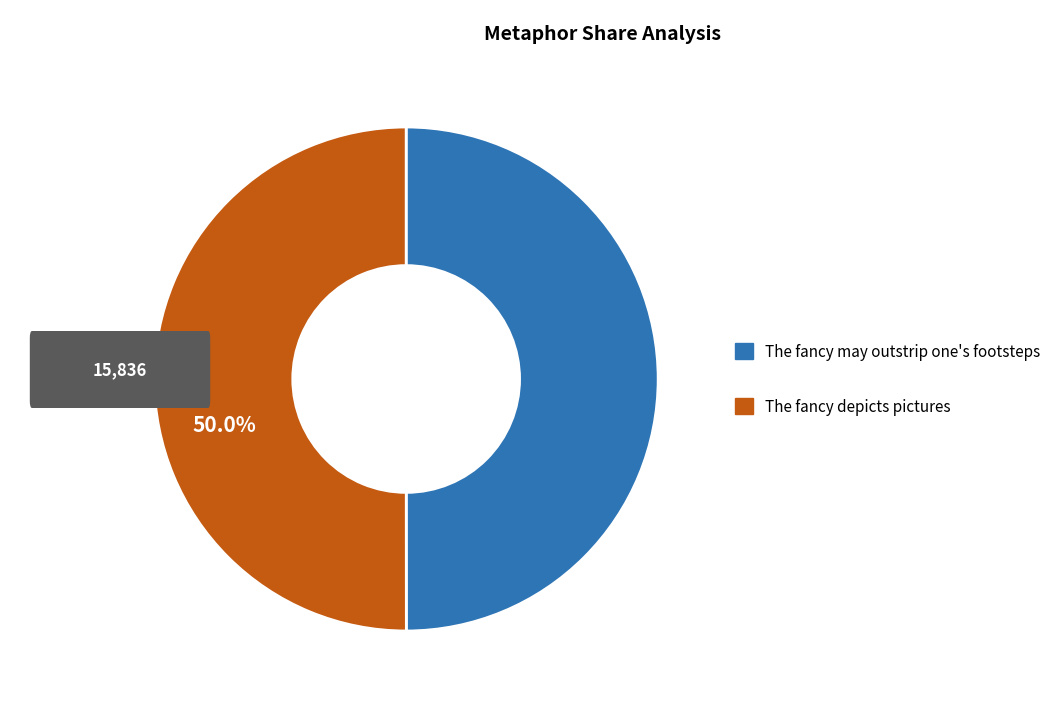

What portion of the pie excludes The fancy depicts pictures?

50.0%